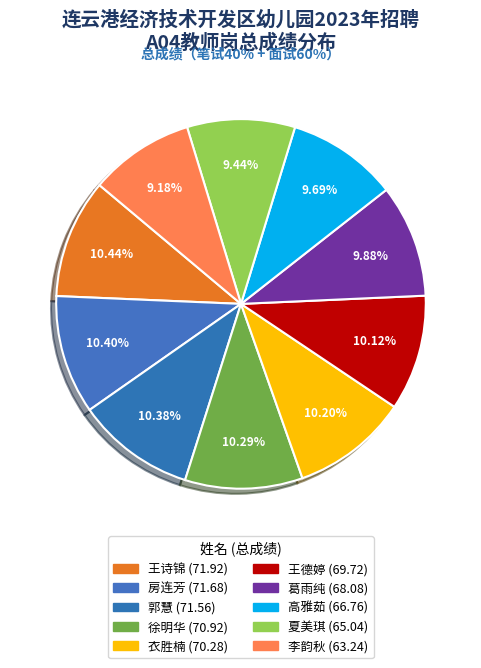

The 房连芳 slice represents 23% of the pie. True or false?

False